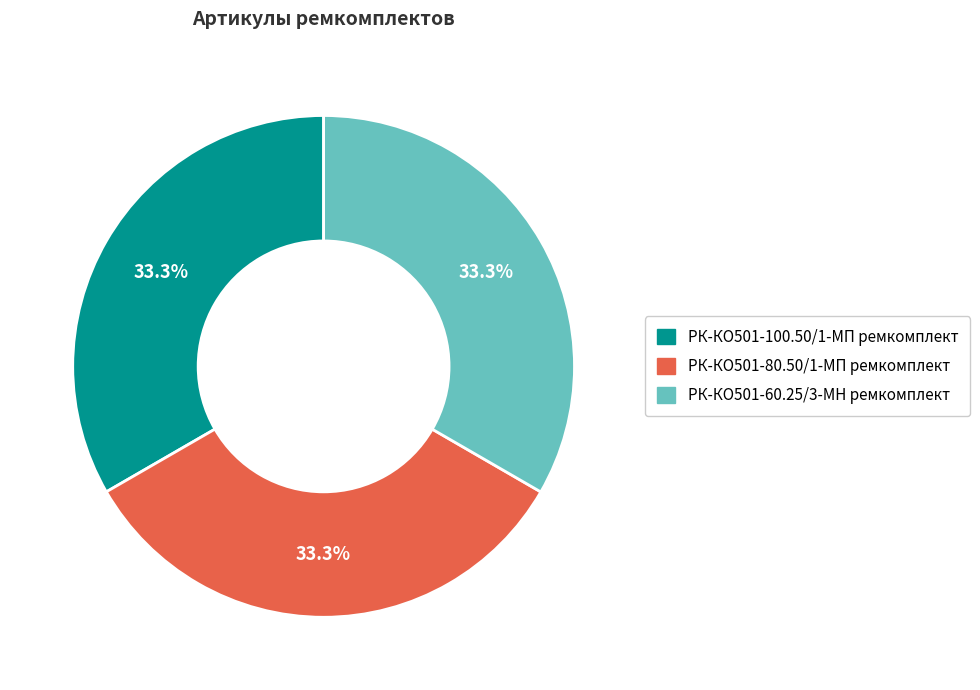

Approximately how many times larger is the value at РК-КО501-100.50/1-МП ремкомплект compared to РК-КО501-80.50/1-МП ремкомплект?

1.0